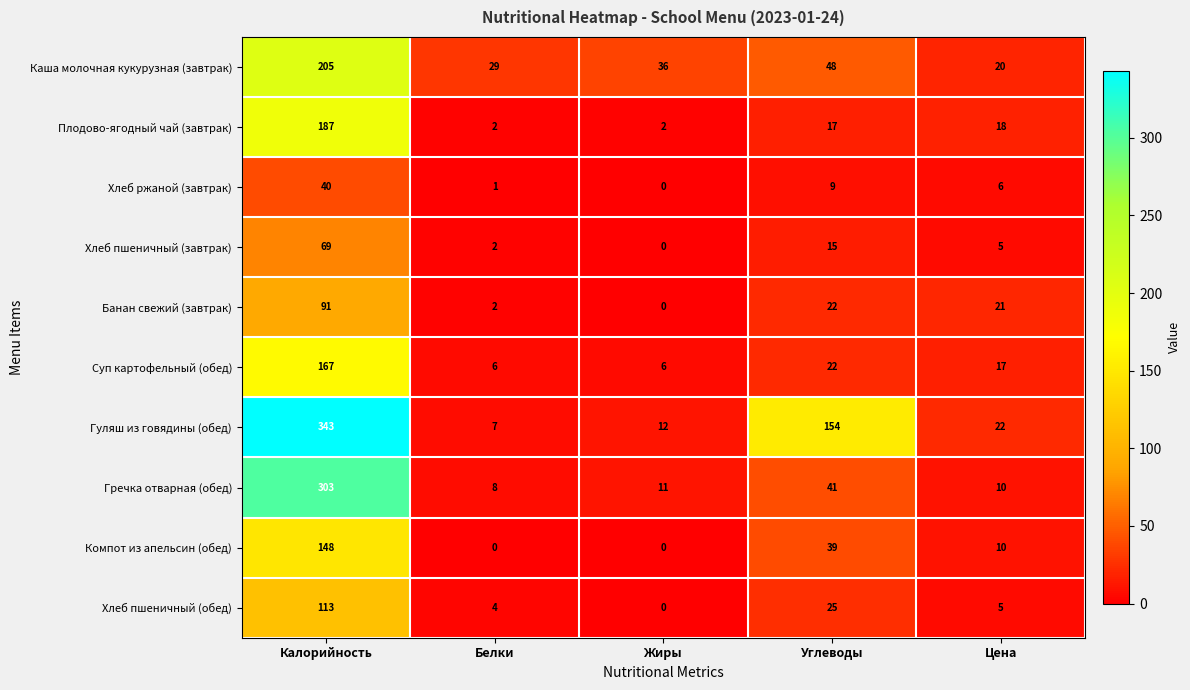

Where does the Суп картофельный (обед) series first go above 17?

Калорийность